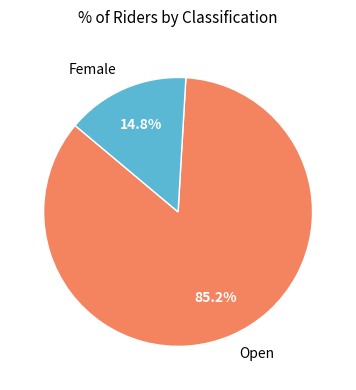

Which slice is the smallest?

Female